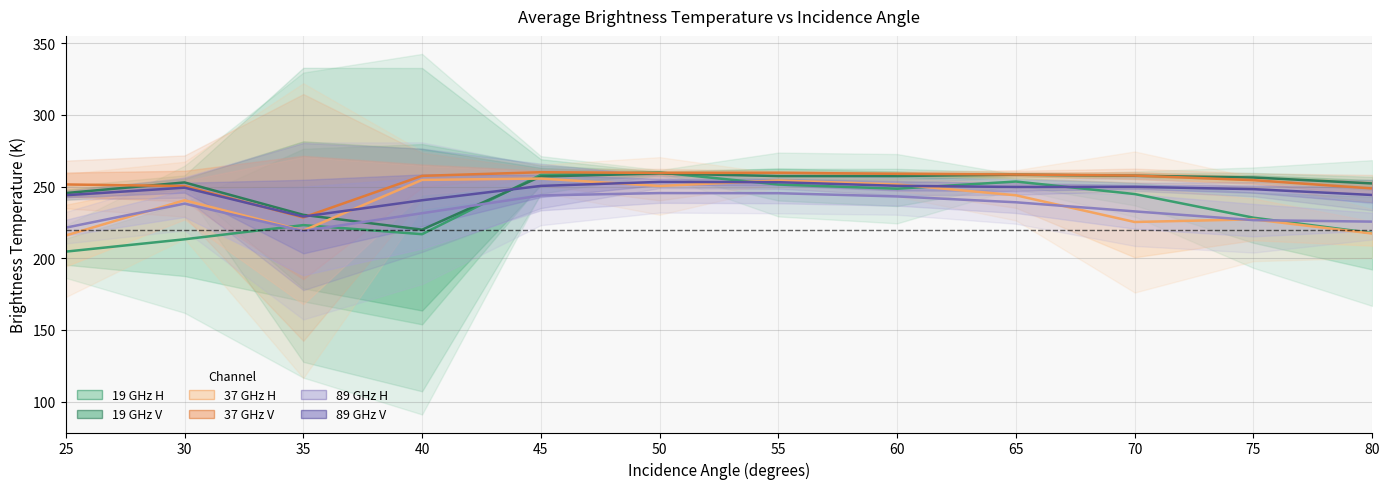

Count the number of data series in this chart.

6